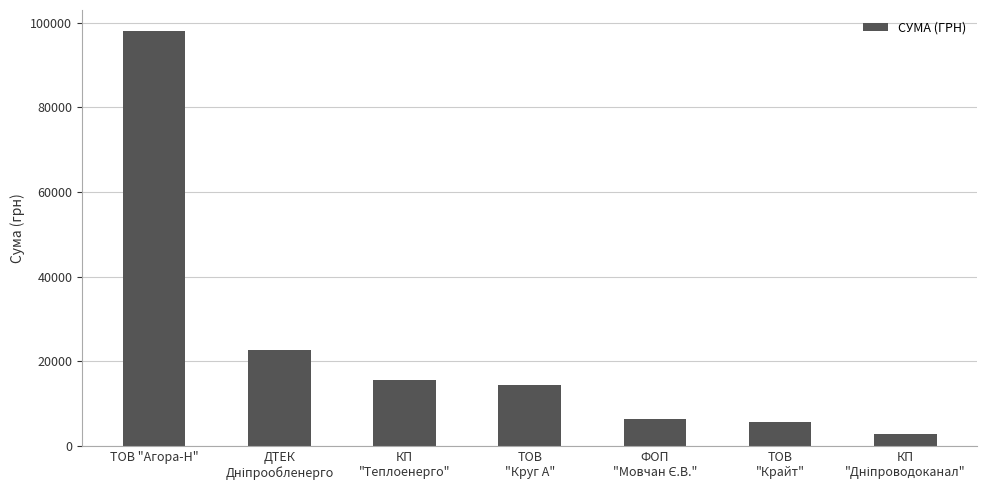

What is the approximate value at ТОВ "Агора-Н"?

98073.6